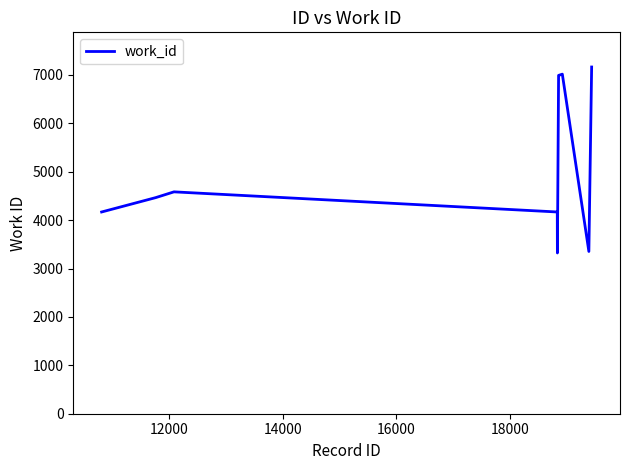

What is the difference between the maximum and minimum values?

3843